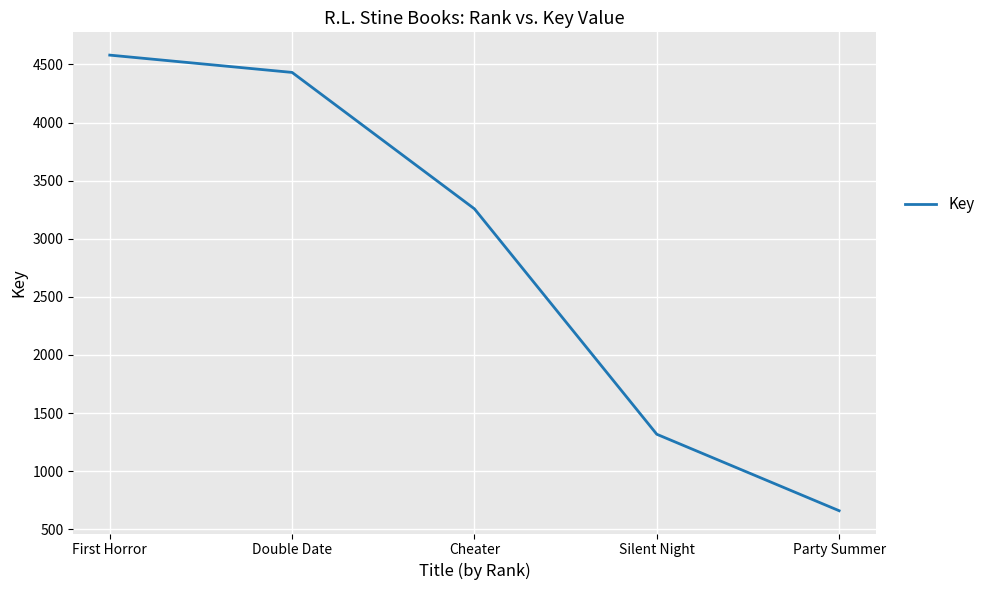

What is the change in value from Double Date to Silent Night?

-3114